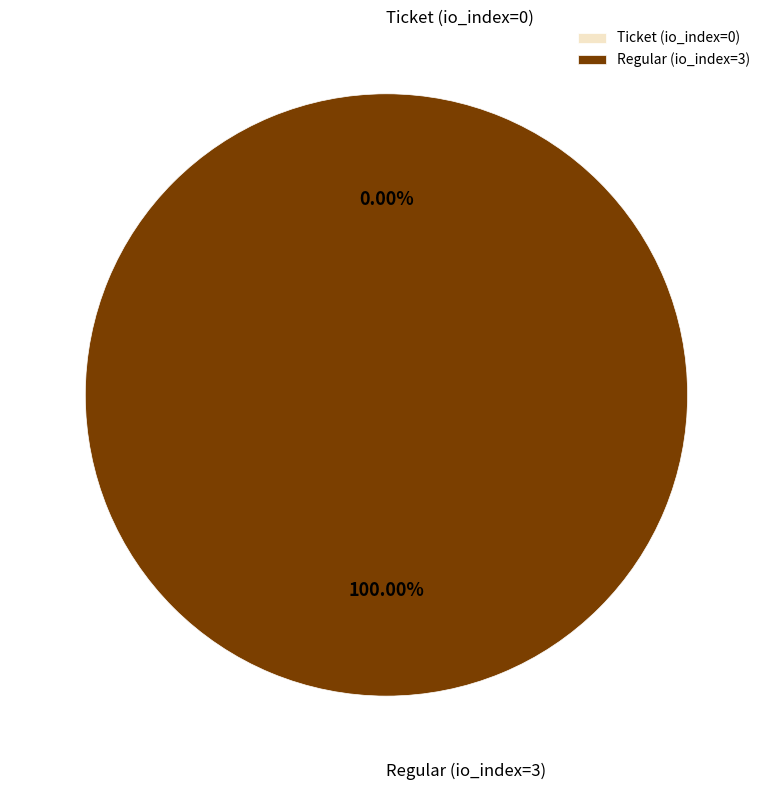

To the nearest percent, what portion does Regular (io_index=3) represent?

100%